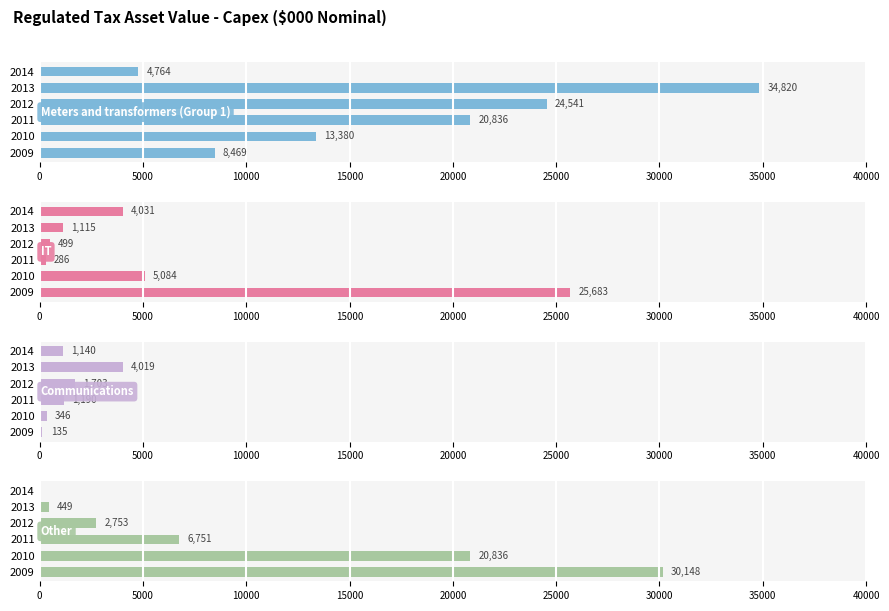

What is the lowest value of the Meters and transformers (Group 1) series?

4764.2